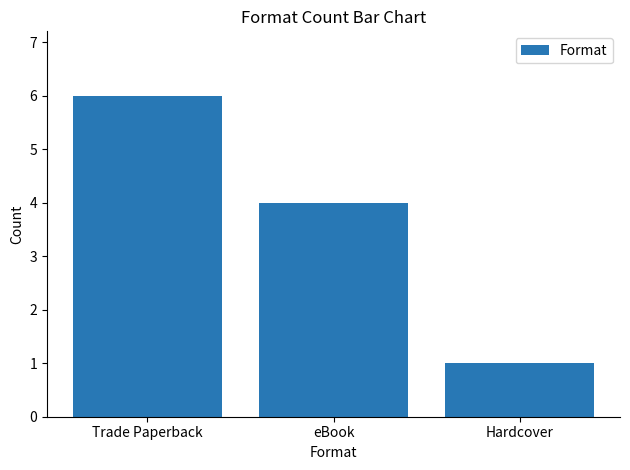

How many values are below 4?

1